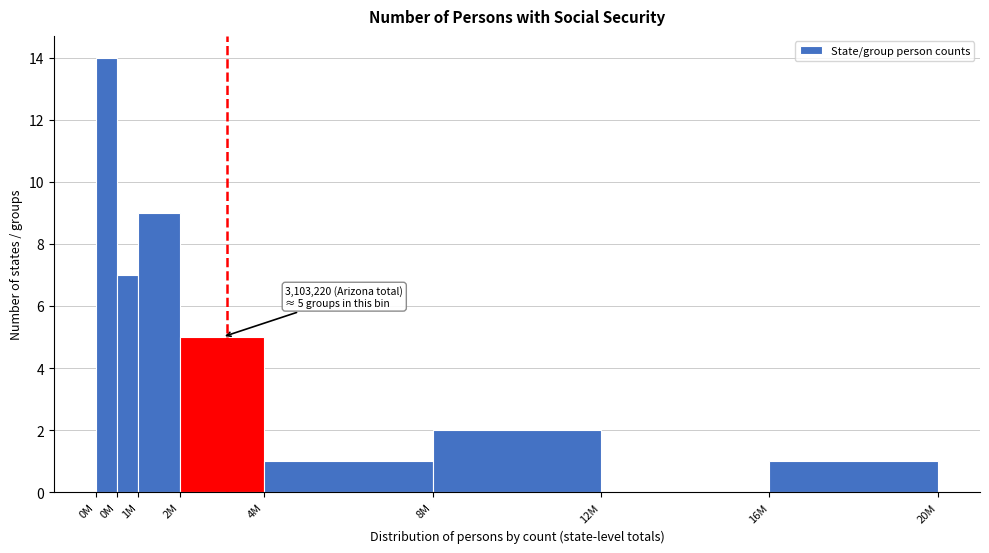

Are the bars horizontal?

No